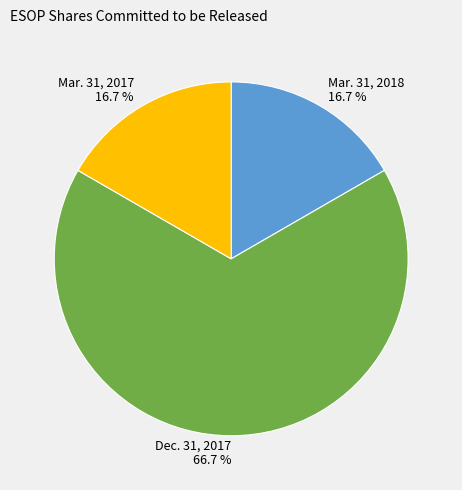

What percentage do Mar. 31, 2017 and Dec. 31, 2017 together represent?

83.3%